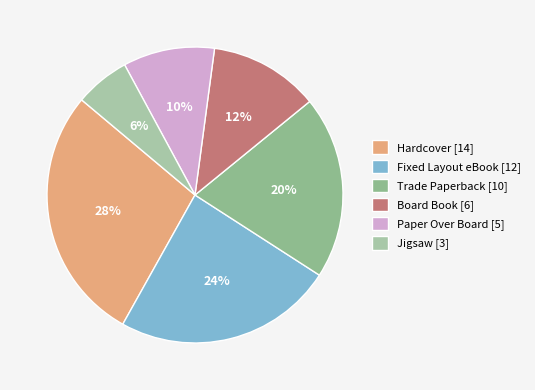

Is there a majority slice in this chart?

No